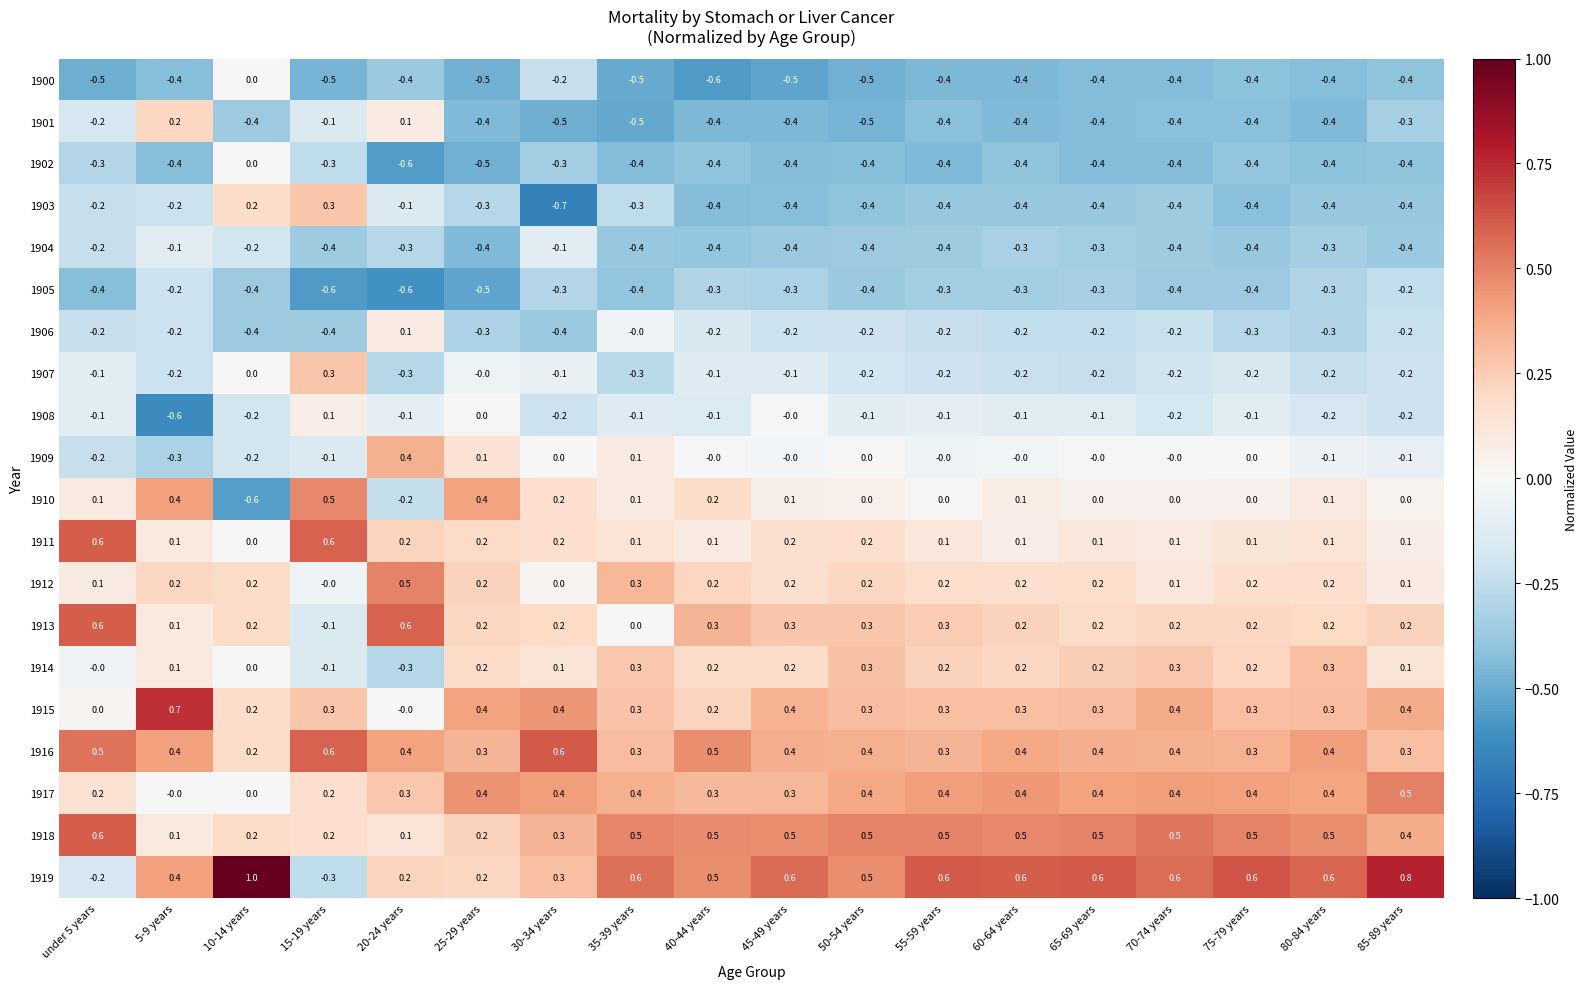

At which label is 1902 closest to 0?

10-14 years